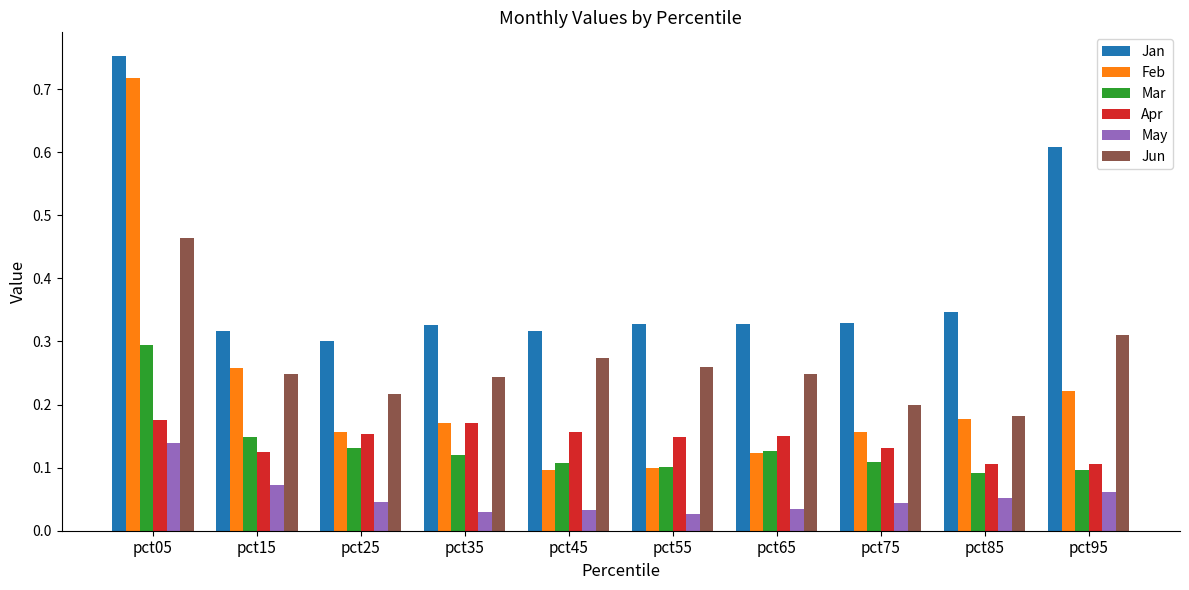

What is the total value across all series at pct65?

1.0